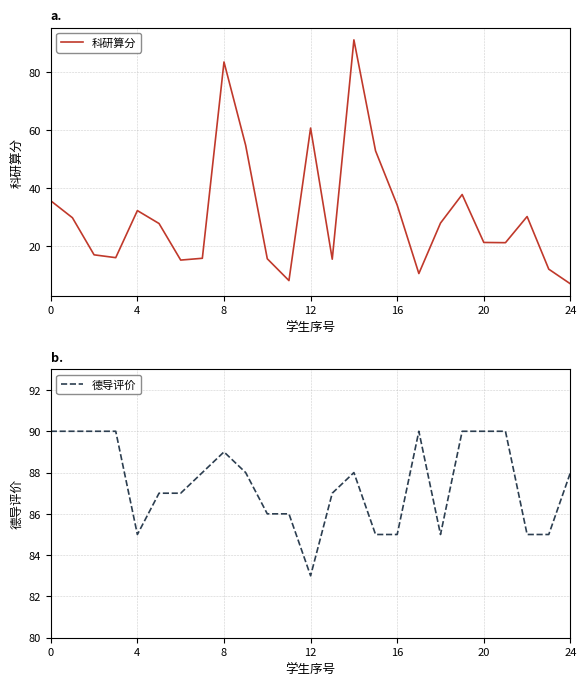

At how many categories does at least one series exceed 60?

25